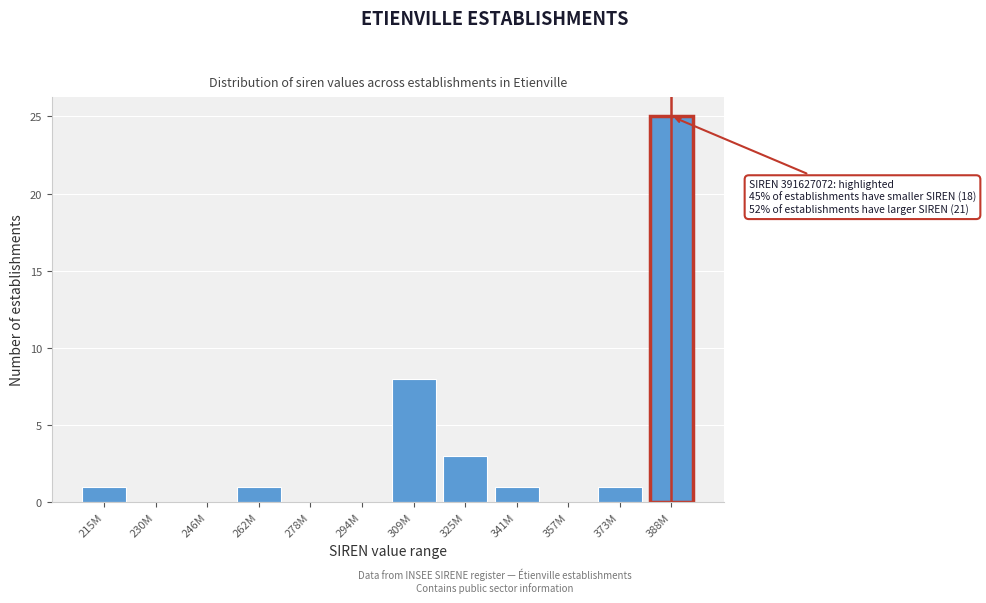

Reading right to left, extract all data points from this chart.

388M=25	373M=1	357M=0	341M=1	325M=3	309M=8	294M=0	278M=0	262M=1	246M=0	230M=0	215M=1